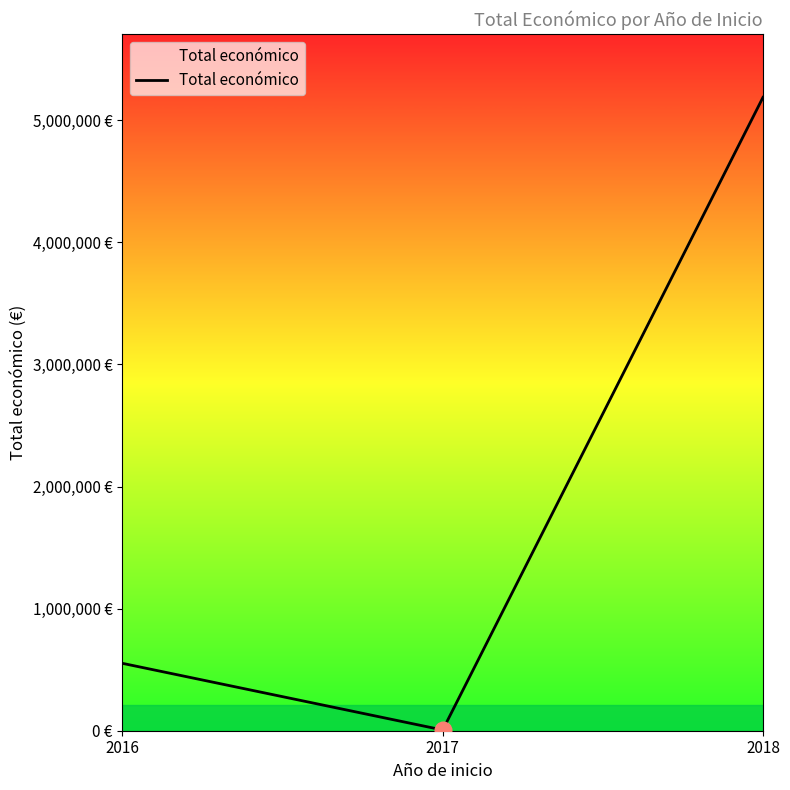

Count the values in the range 6000 to 5187255.

3